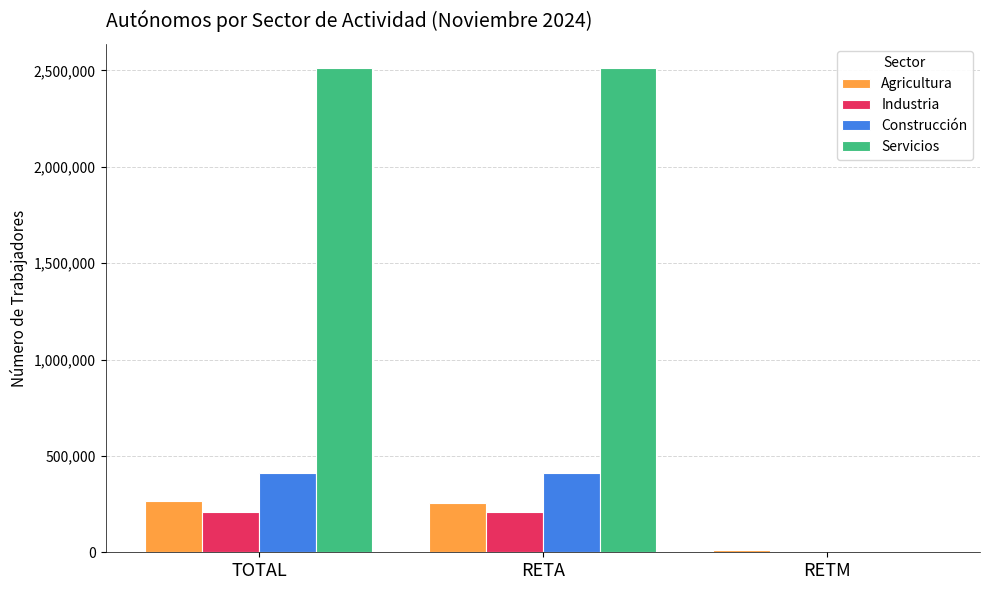

Is the value of Construcción at TOTAL greater than the value of Industria at TOTAL?

Yes